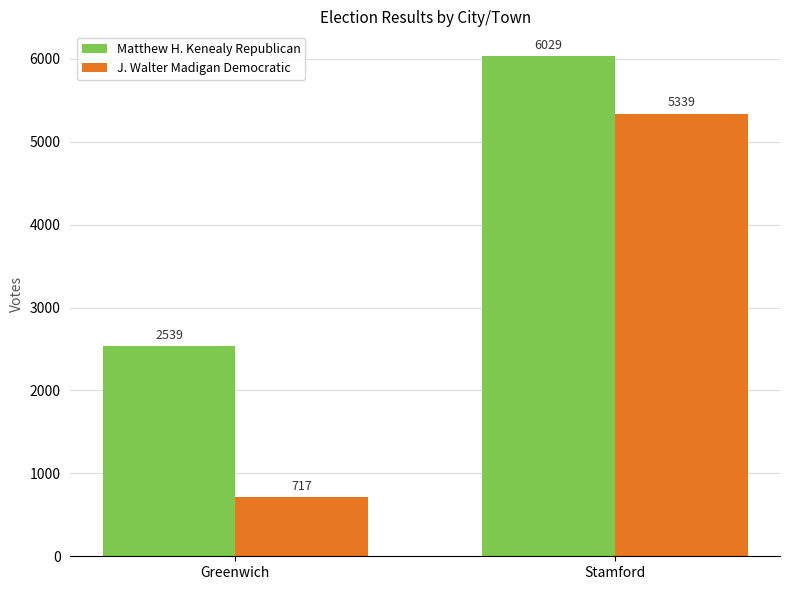

At which category does the chart reach its peak across all series?

Stamford